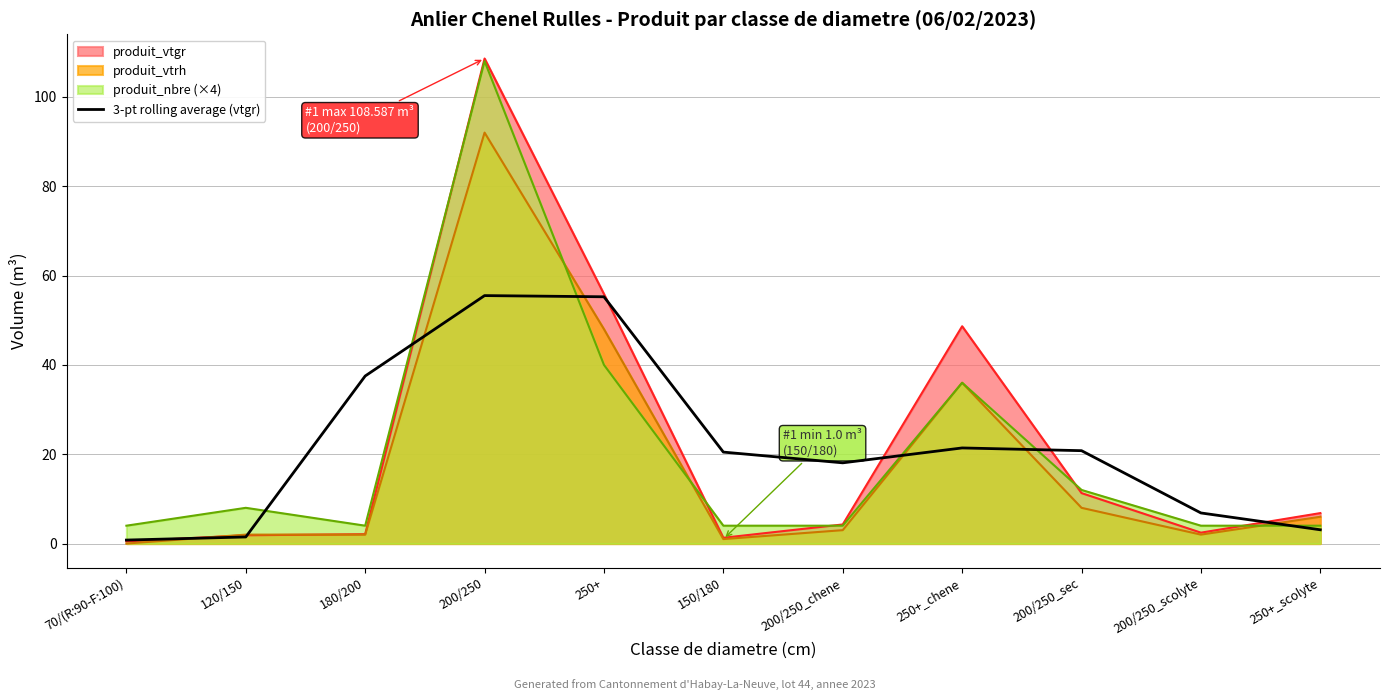

The chart shows a value of 72.5 at 200/250. True or false?

False